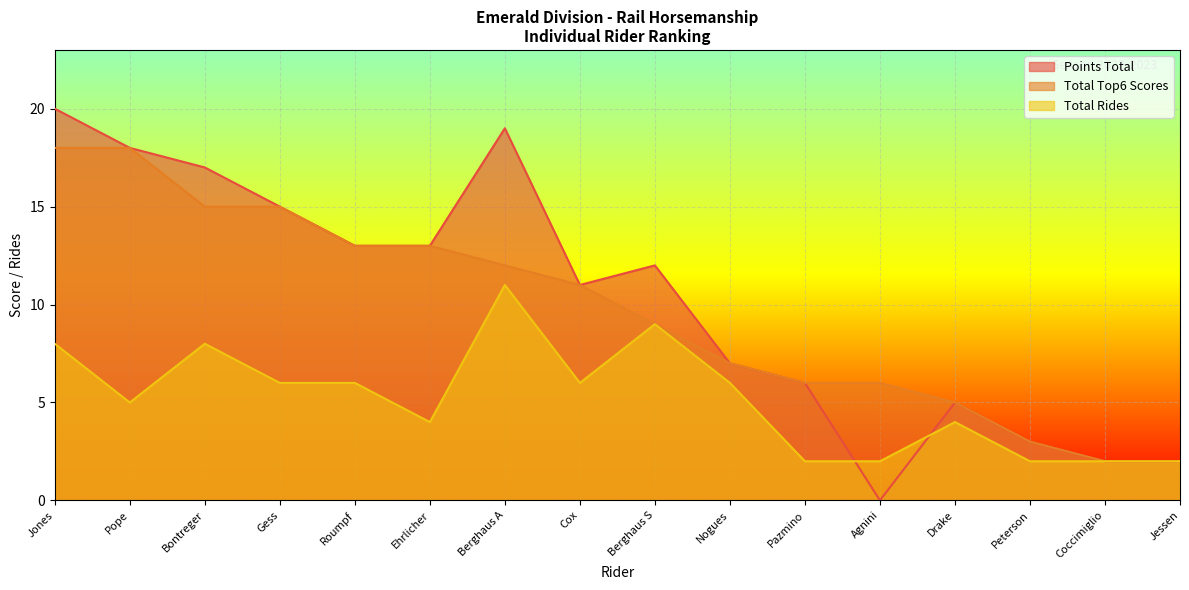

Is the value of Total Top6 Scores at Pazmino greater than the value of Points Total at Ehrlicher?

No